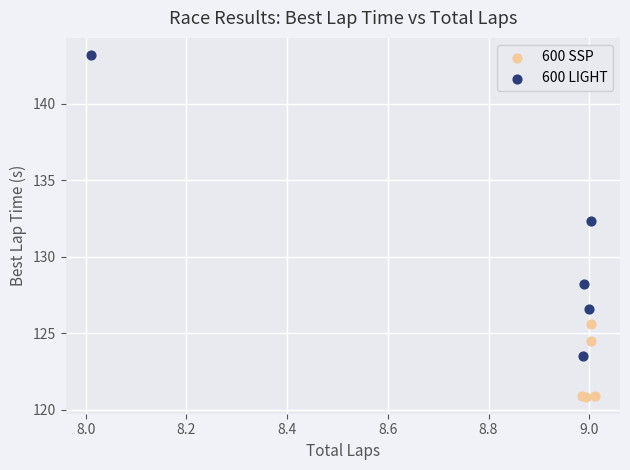

Which series contains the highest Y value?

600 LIGHT